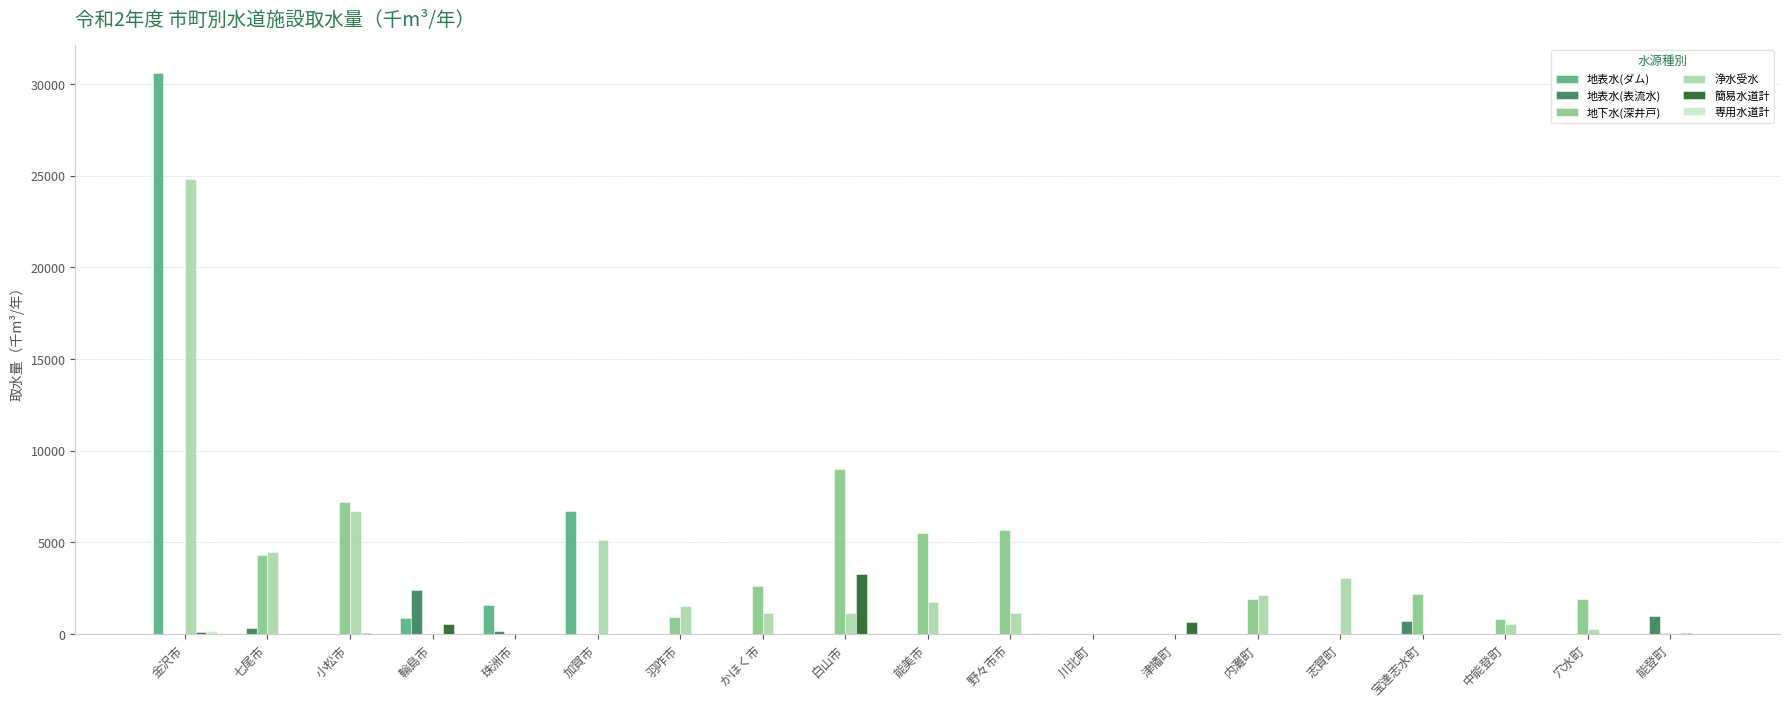

How many data points does each series have?

19